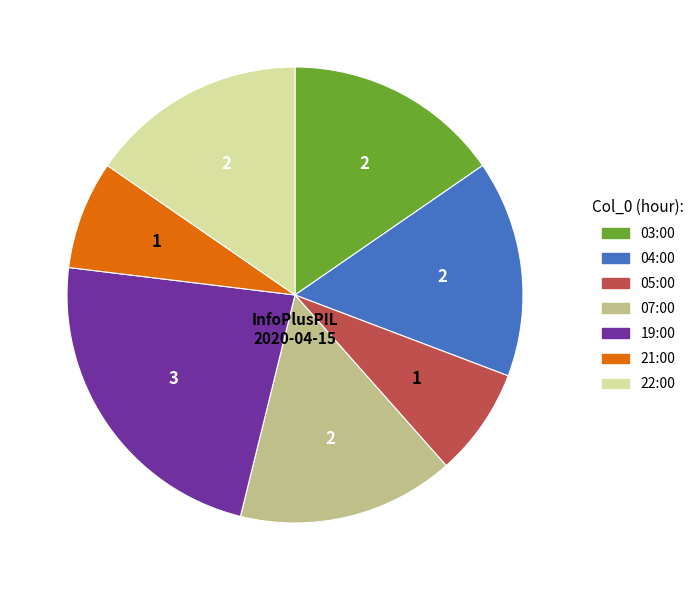

Between 22:00 and 19:00, which is larger?

19:00